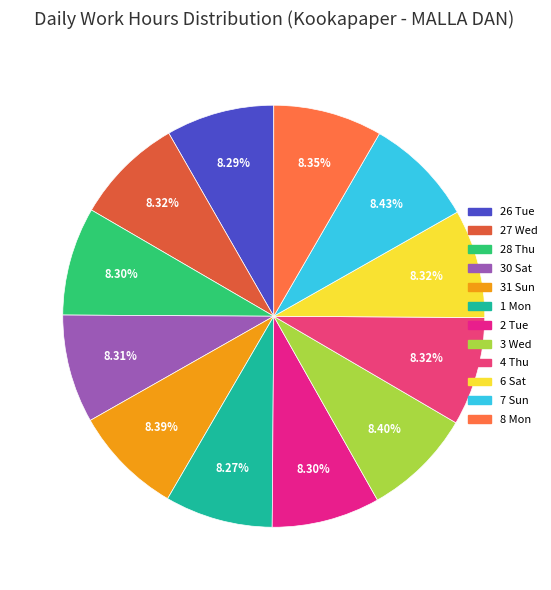

Count the number of slices in the pie.

12